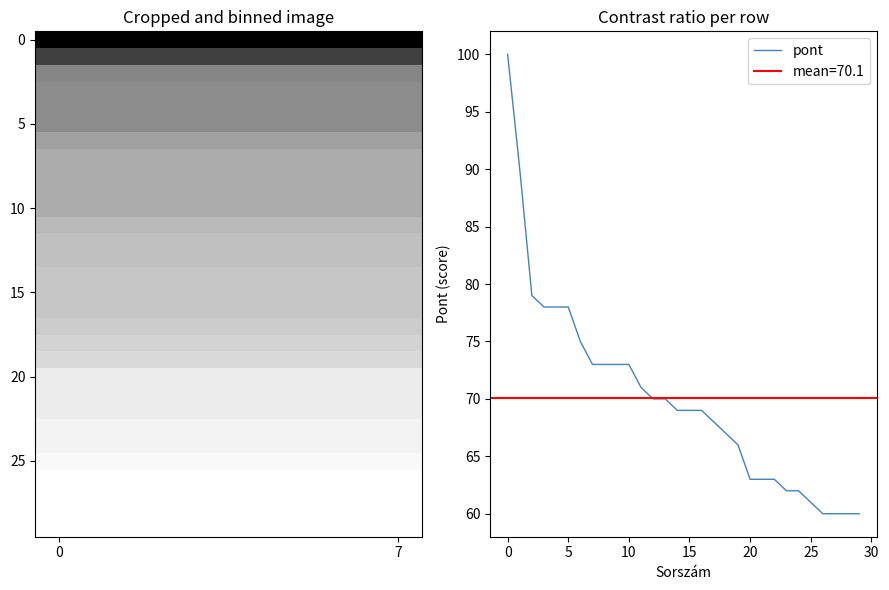

Which category has the lowest value across all series?

27